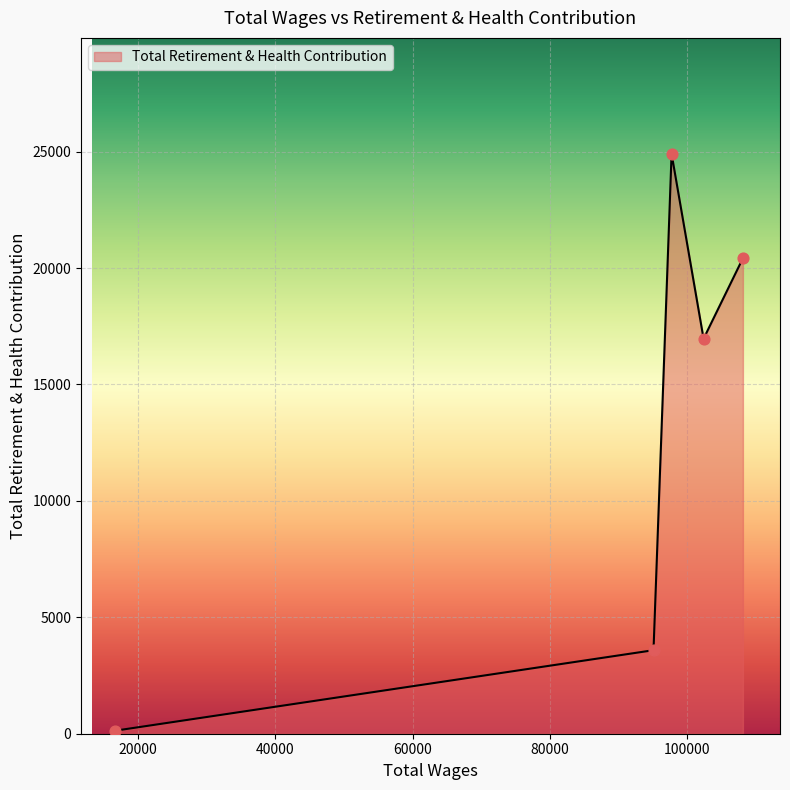

How many interior local peaks (higher than both neighbors) does the data have?

1